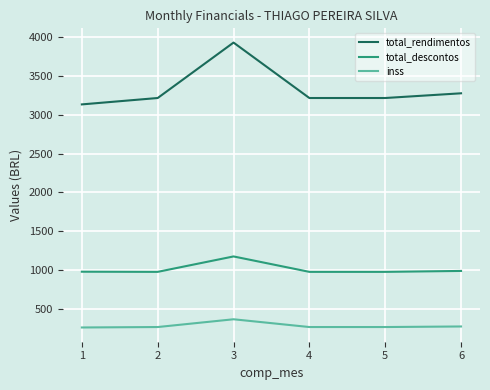

What is the difference between the maximum and second lowest values in the total_descontos series?

198.8